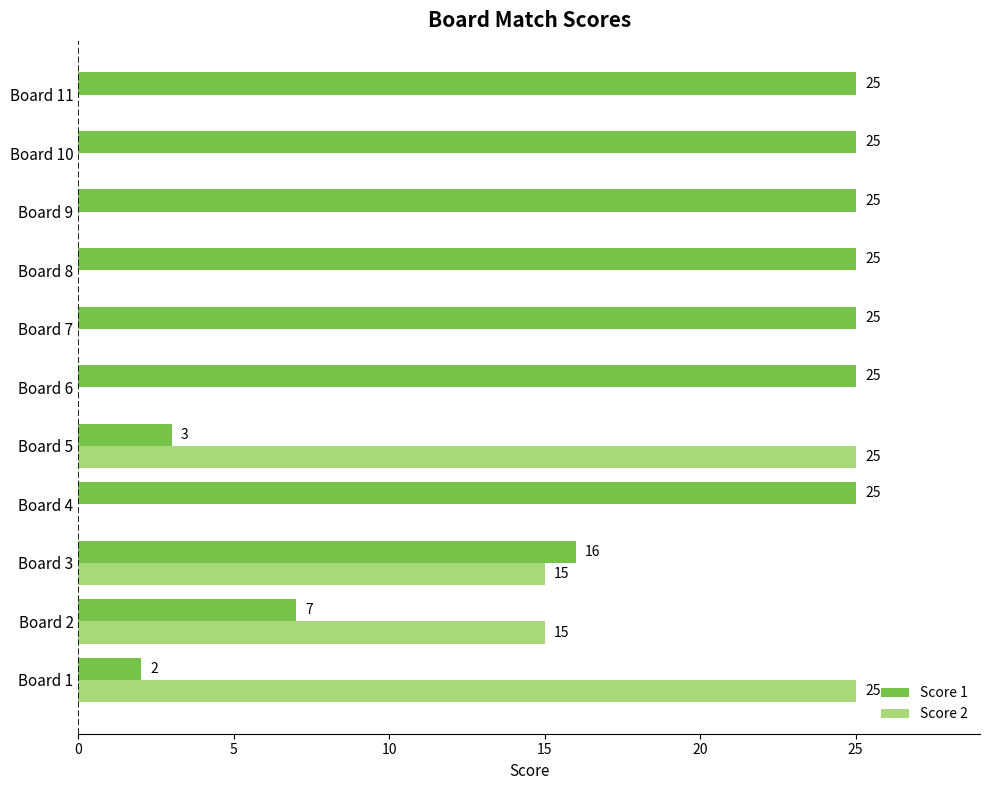

What are all the series names shown in the legend?

Score 1, Score 2